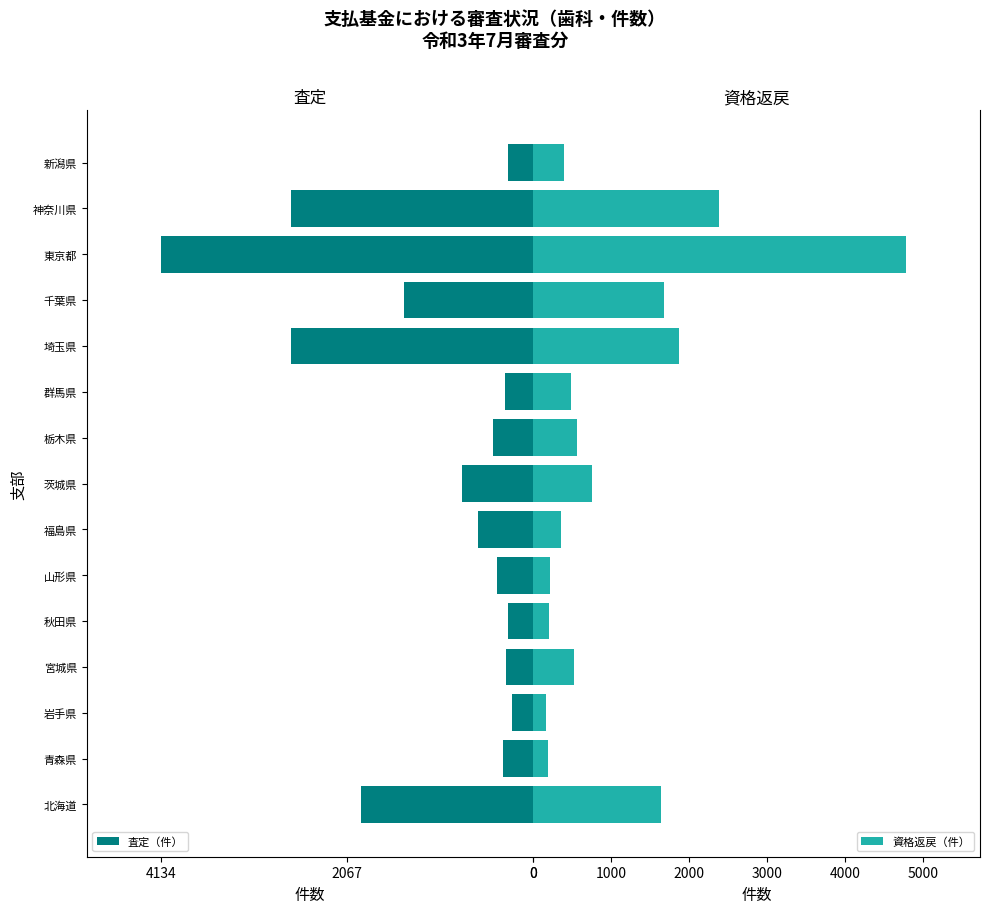

What is the difference between the maximum and second lowest values in the 資格返戻（件） series?

4593